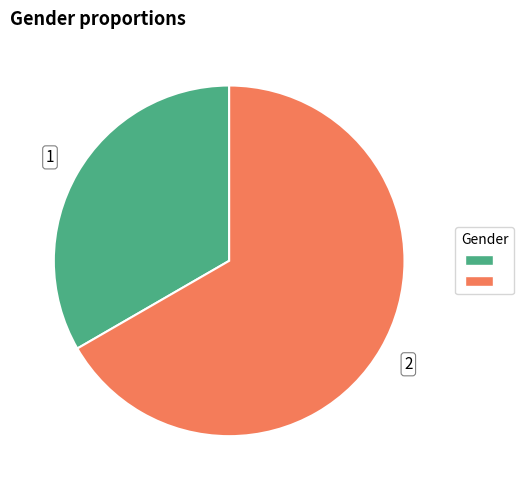

Is there a majority slice in this chart?

Yes